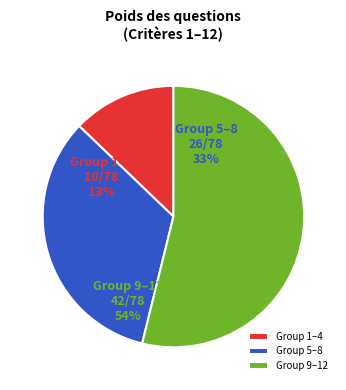

Which category has the smallest portion of the pie?

1